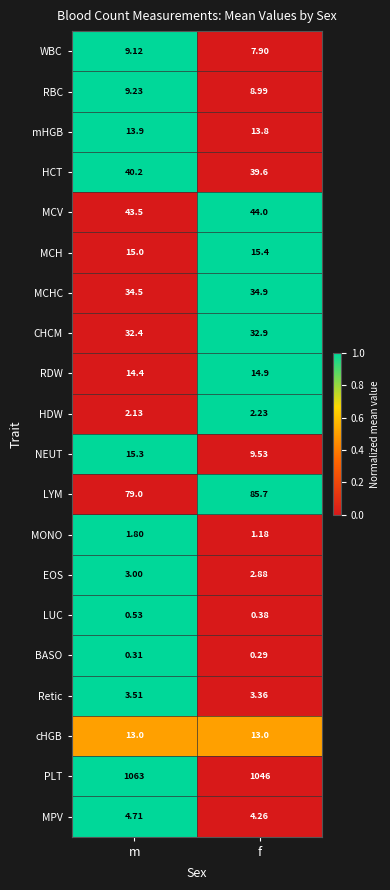

At how many categories does at least one series exceed 0?

2